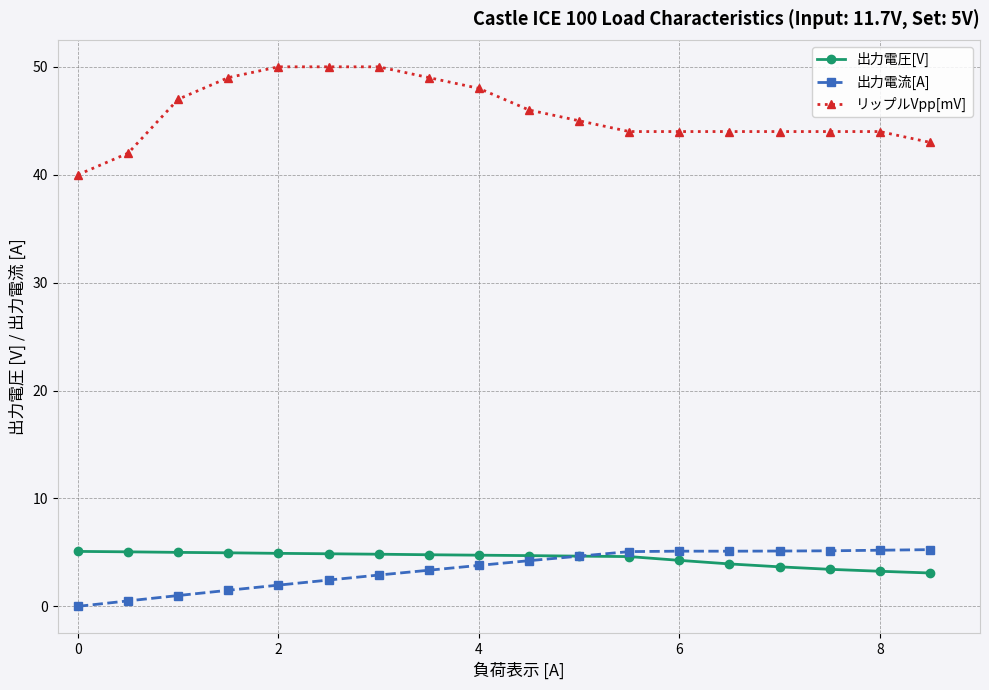

At how many categories does at least one series exceed 12?

18